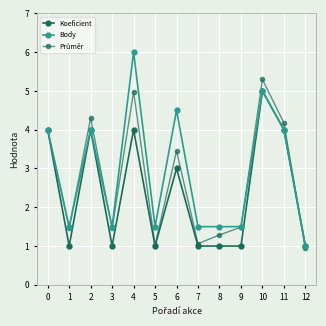

How many interior local peaks does the Body series have?

4